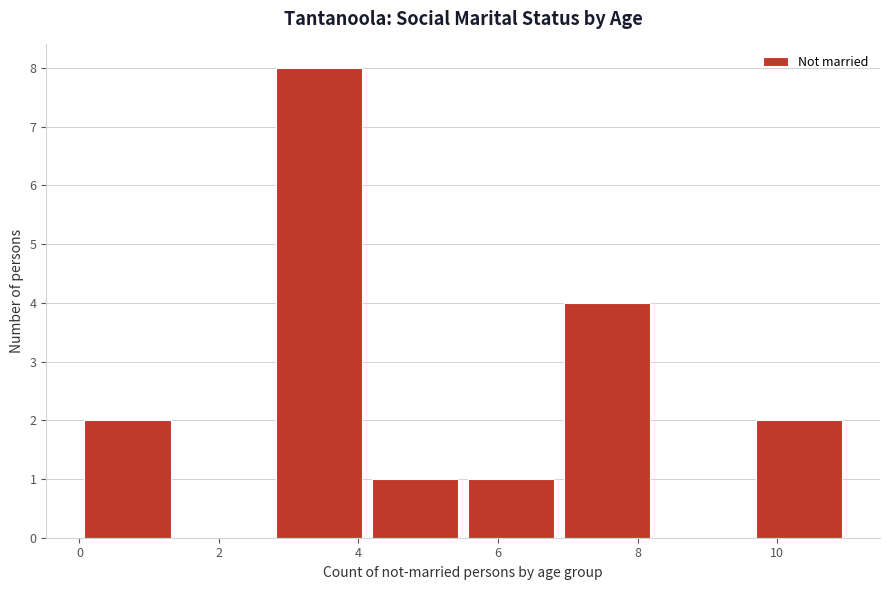

Over which range of the x-axis is the bar tallest?

2.8 to 4.2